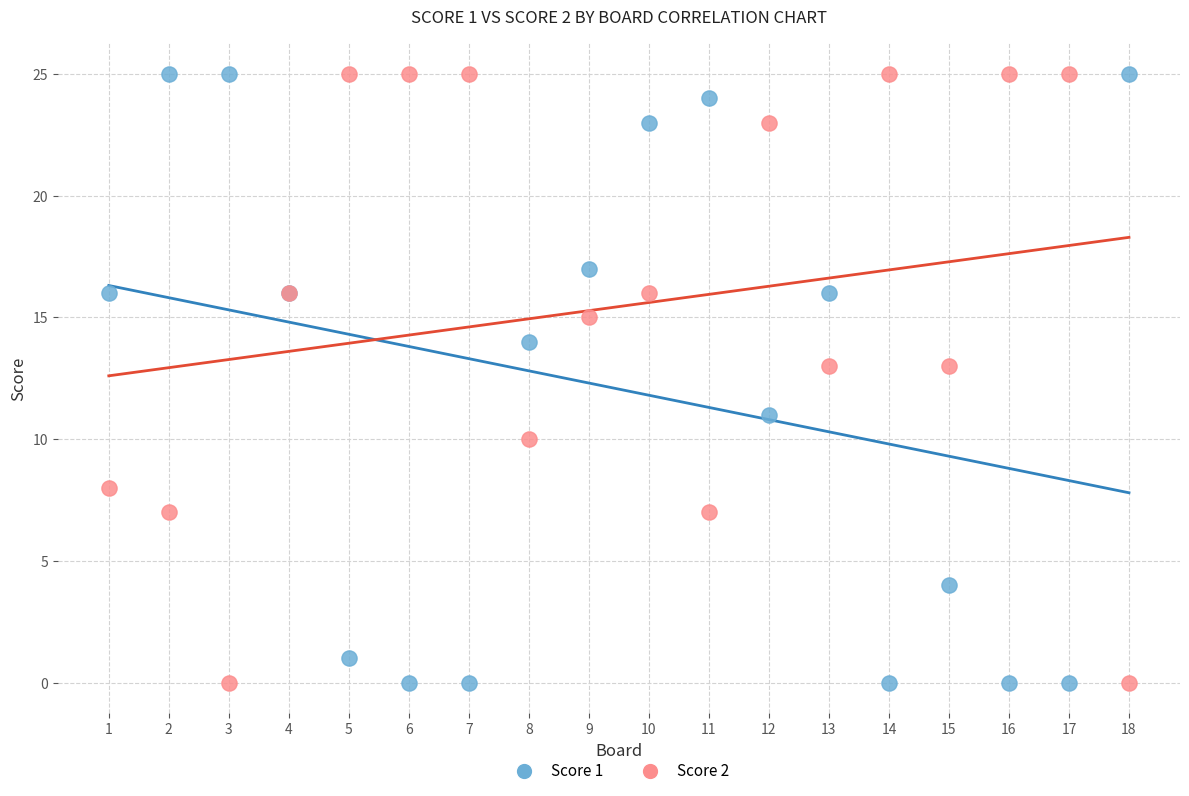

What is the X range (max minus min) for the scatter plot?

17